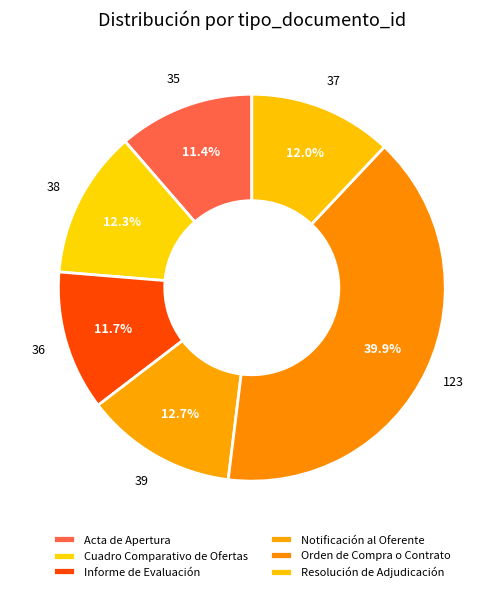

To the nearest percent, what percentage of the pie is Orden de Compra o Contrato?

40%